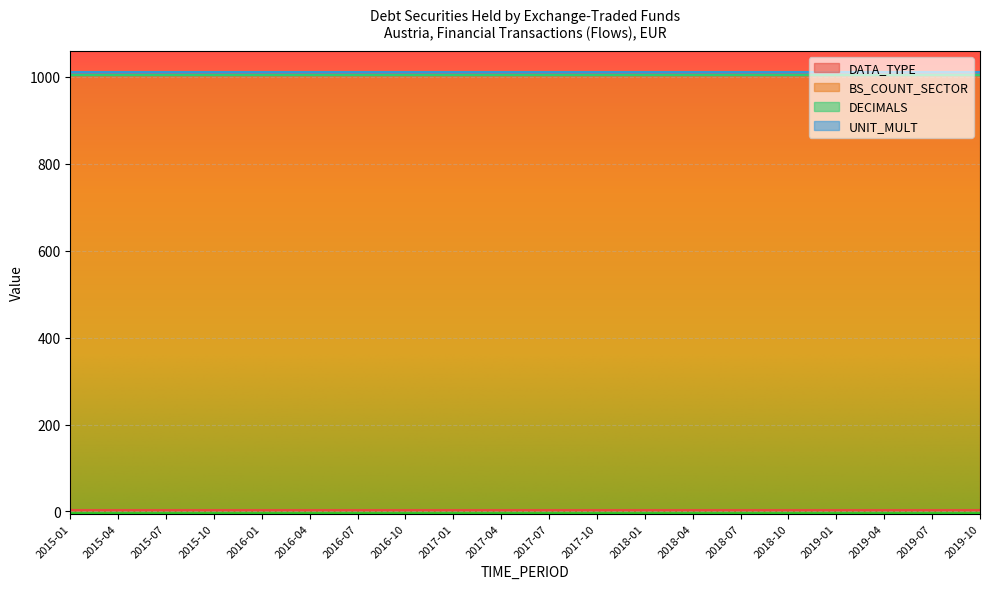

Is it true that DATA_TYPE equals 2 at 2016-10?

False